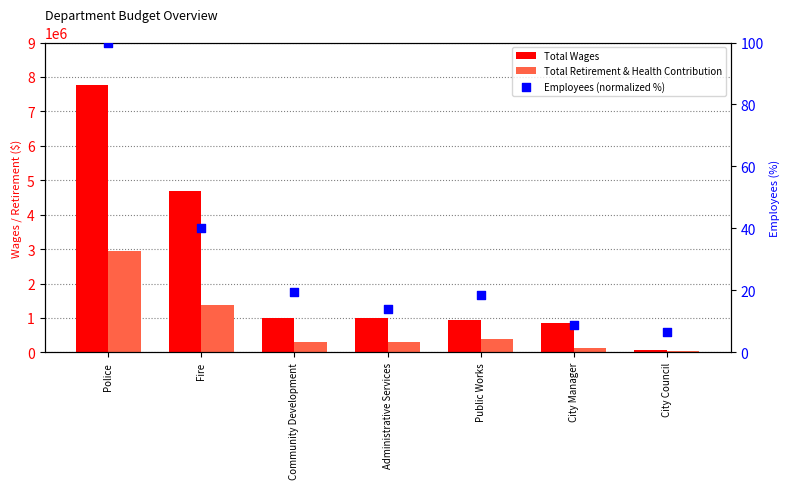

Which series contains the lowest Y value?

Employees (normalized %)